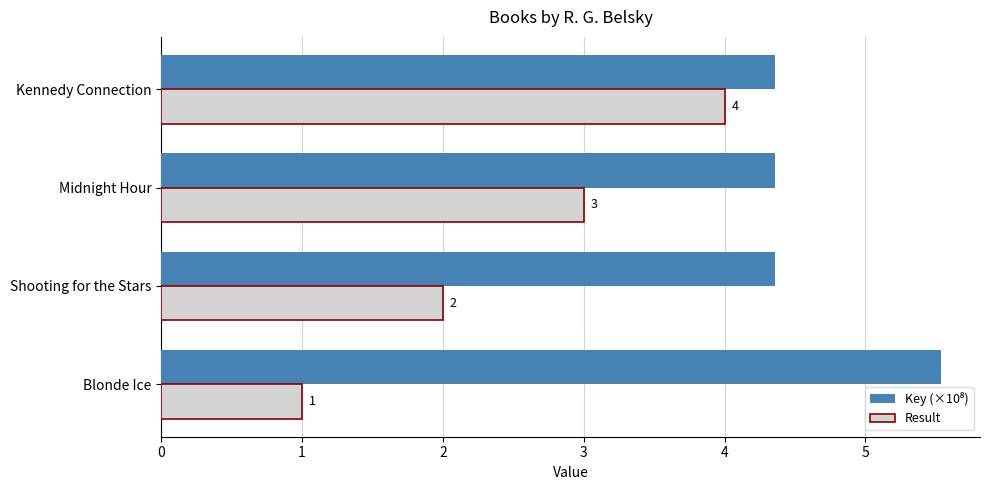

What is the difference between the Result values at Shooting for the Stars and Kennedy Connection?

2.0